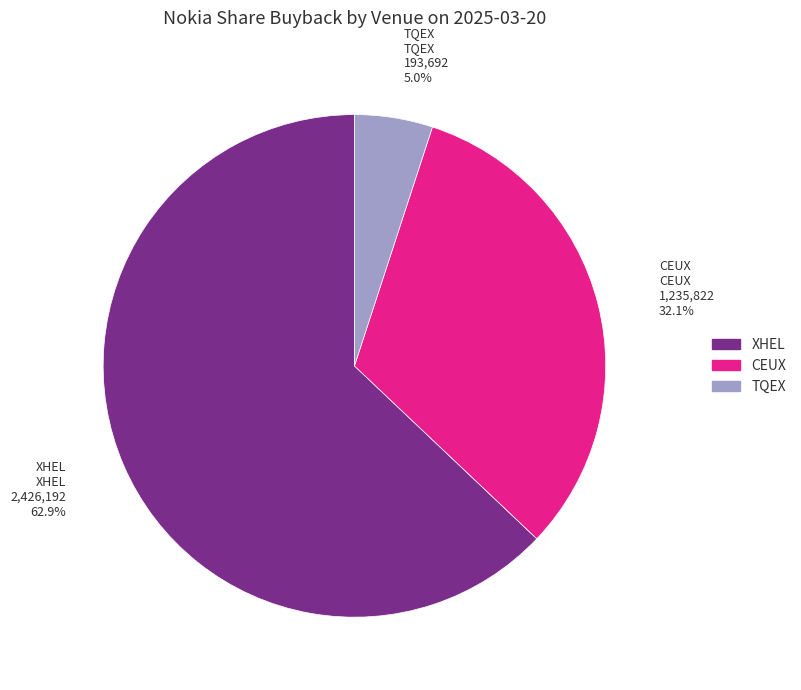

Between XHEL and TQEX, which is larger?

XHEL